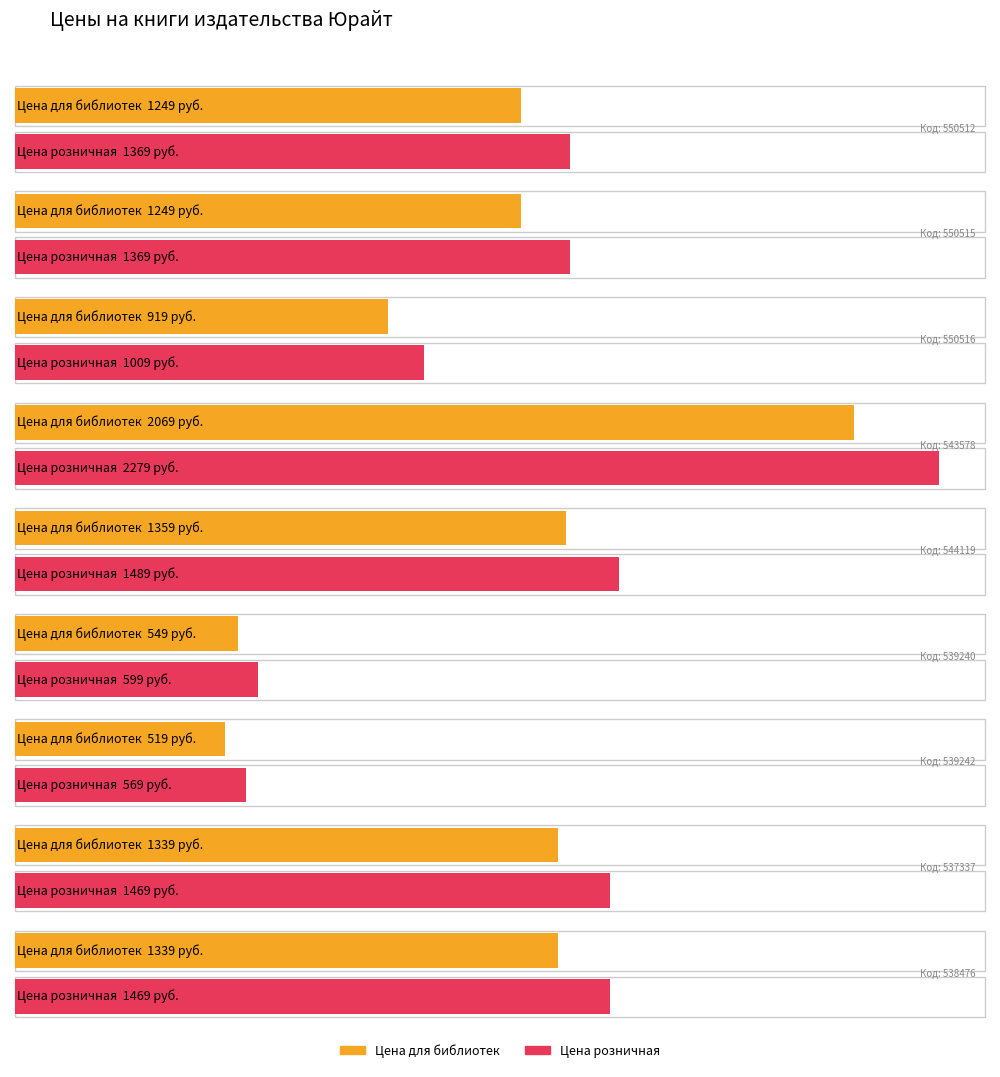

How many values in the Цена для библиотек series are below 1249?

3